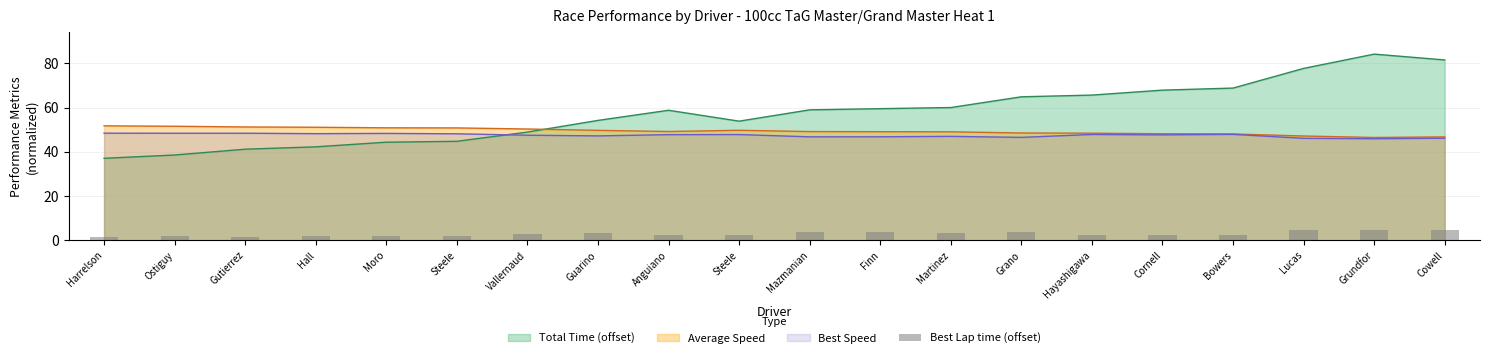

Is it true that the value at Moro is 1.0?

False